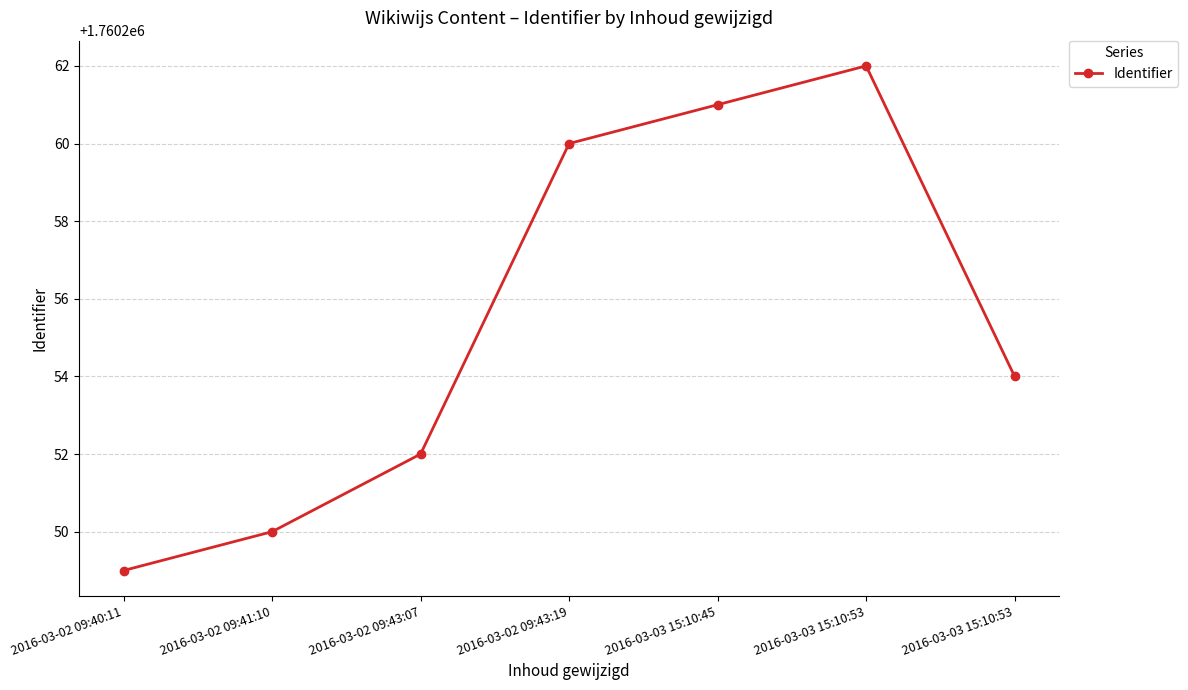

The chart shows a value of 1760261 at 2016-03-03 15:10:45. True or false?

True